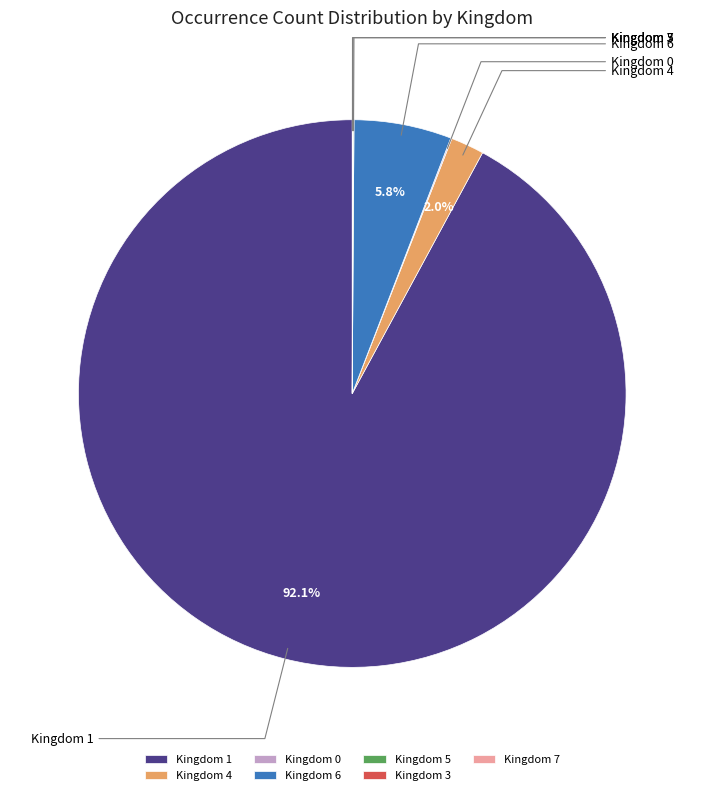

What is the largest slice in the pie chart?

1